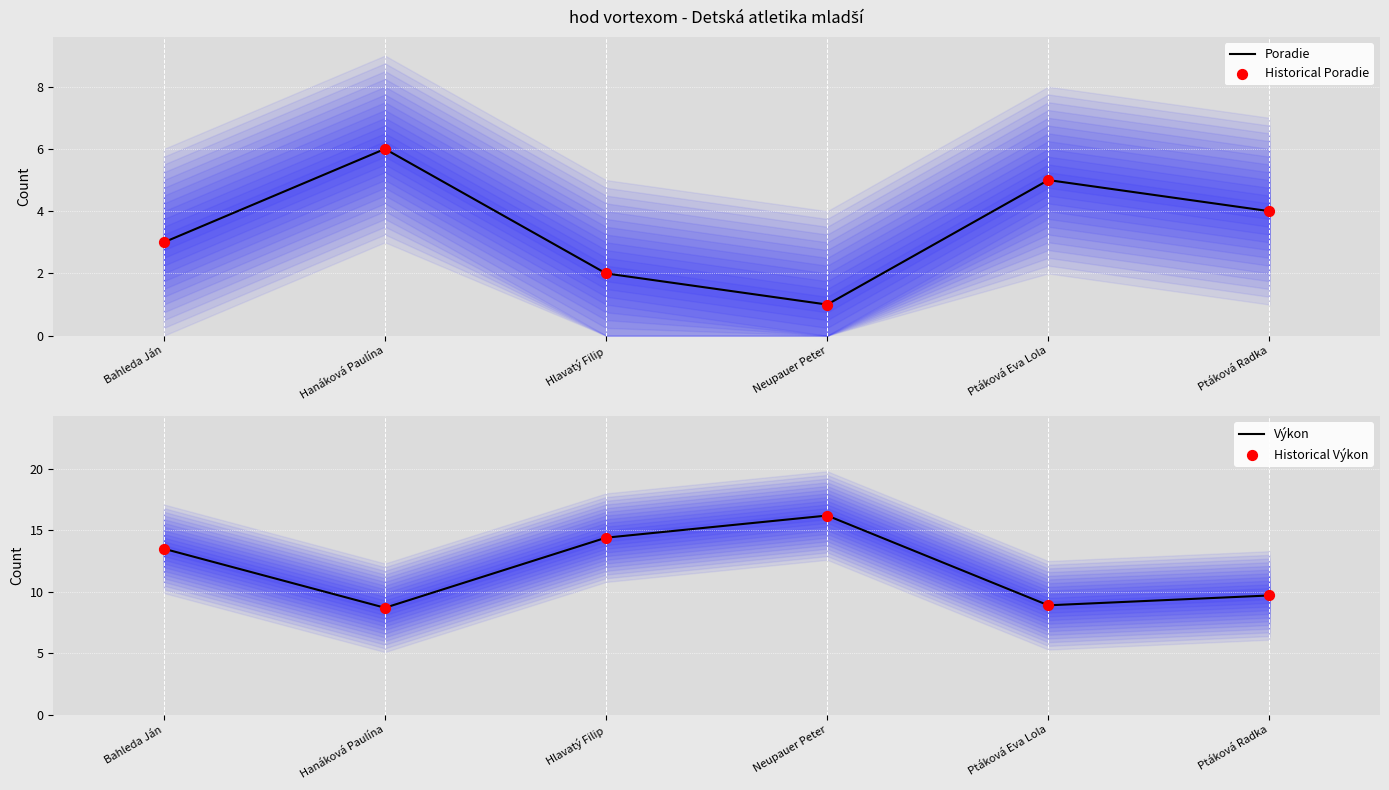

Which series has the widest spread of Y values?

Výkon